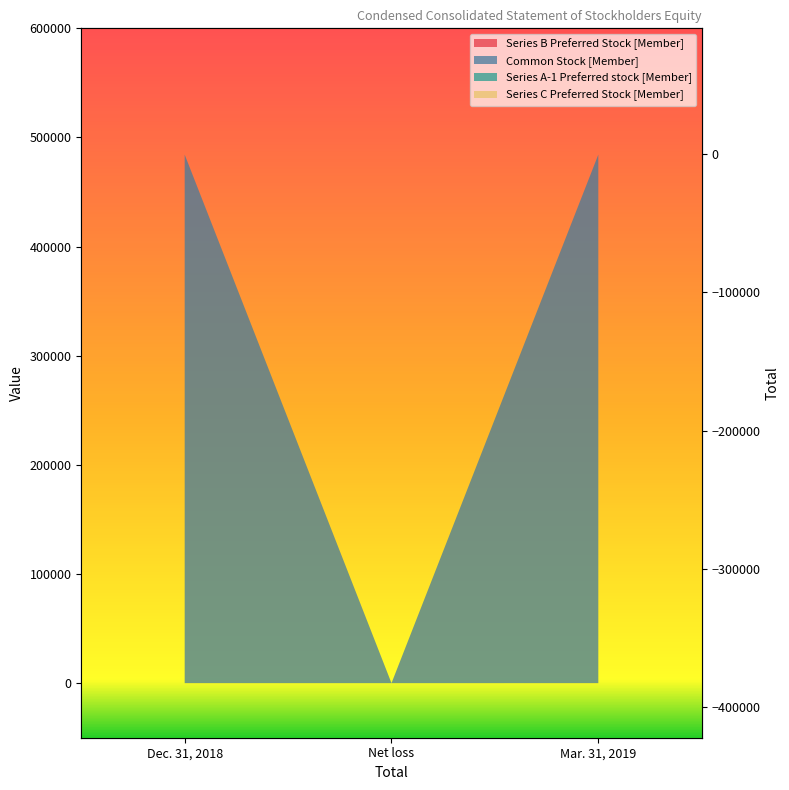

What is the sum of the values at Mar. 31, 2019 and Dec. 31, 2018?

-263346